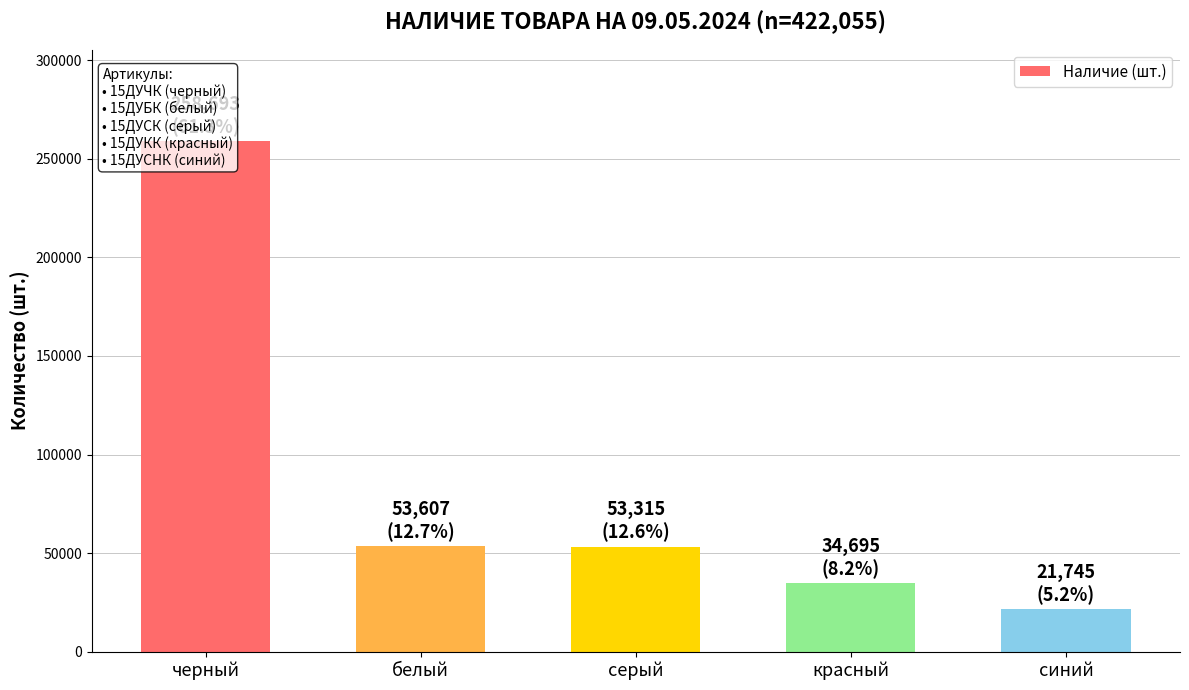

List the labels in order of value, largest first.

черный, белый, серый, красный, синий